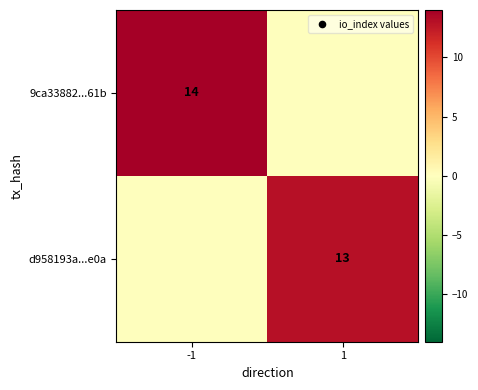

The d958193a...e0a series shows 5 at 1. True or false?

False